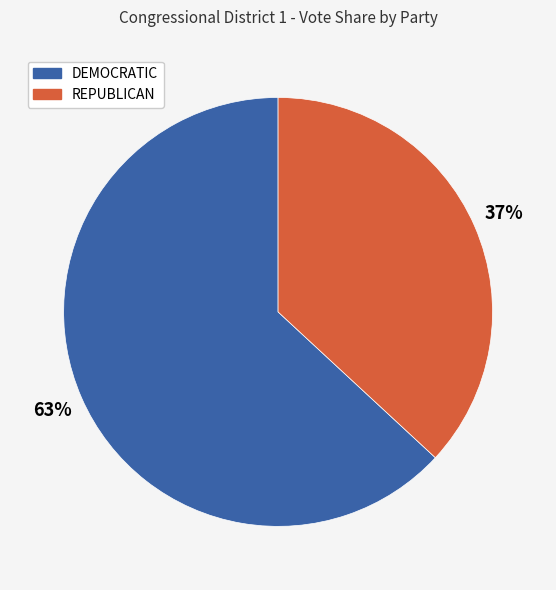

To the nearest percent, what portion does DEMOCRATIC represent?

63%